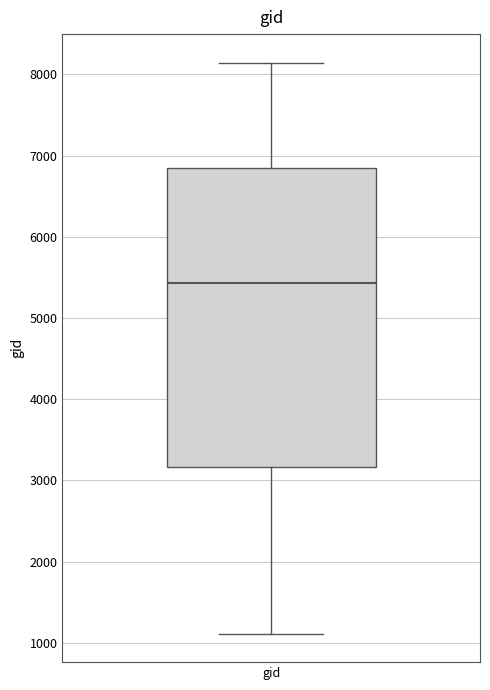

Transcribe this box plot: give where the median line is, the range the box spans, and where the two whiskers end, as read against the y-axis. The values are not printed on the chart, so give them approximately, as read against the axis.

median 5400, box 3200 to 6800, whiskers 1100 to 8100